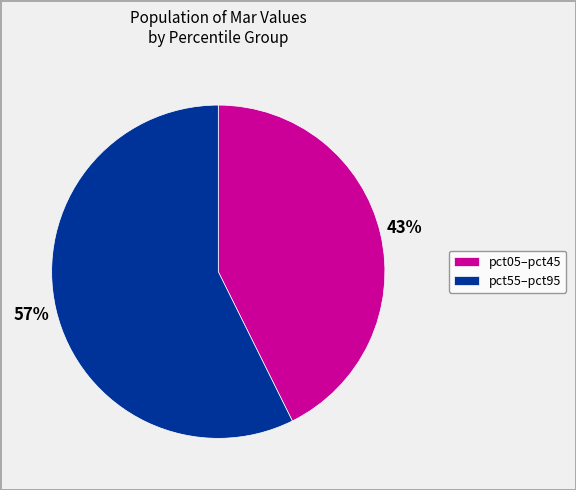

Which slice is the largest?

pct55–pct95